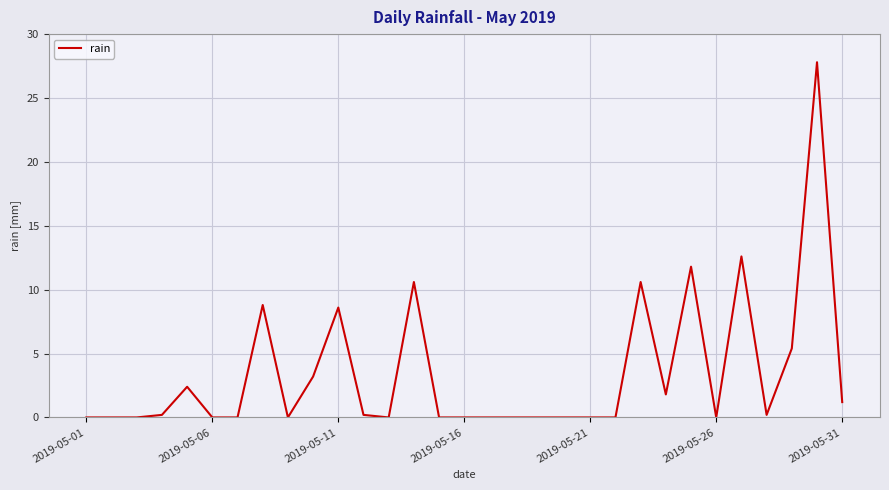

What is the greatest value displayed?

27.8